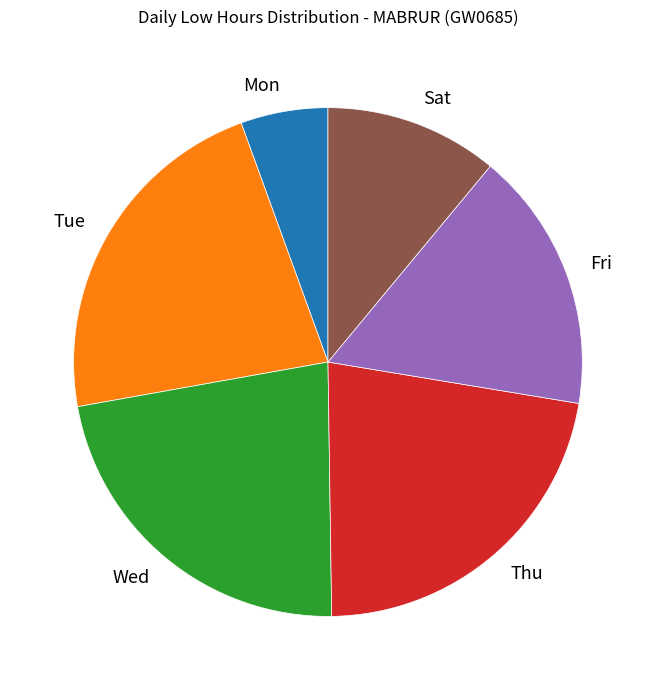

Do Mon and Wed together represent more than half of the pie?

No